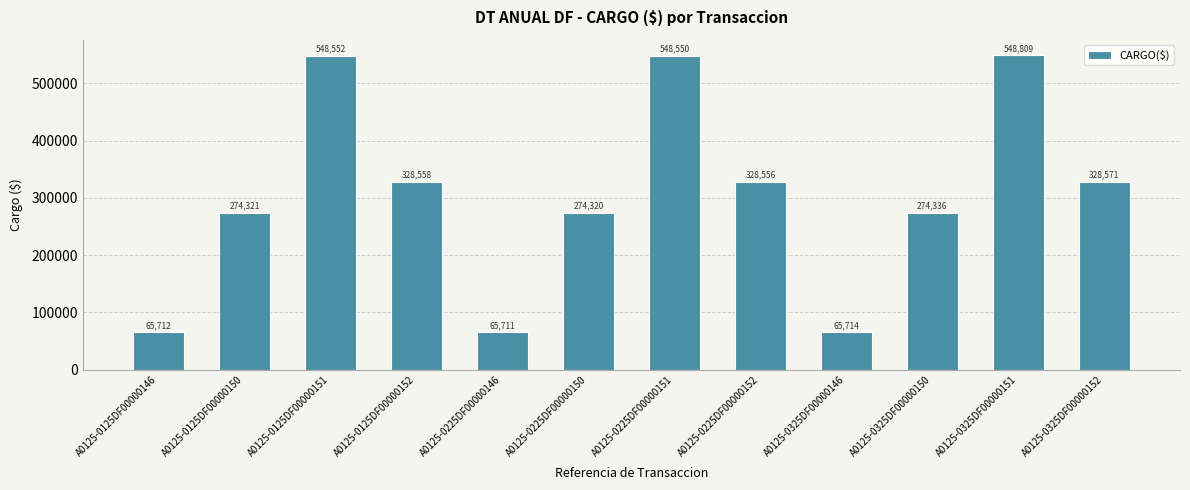

What is the ratio of the value at A0125-0325DF00000150 to the value at A0125-0125DF00000151?

0.5